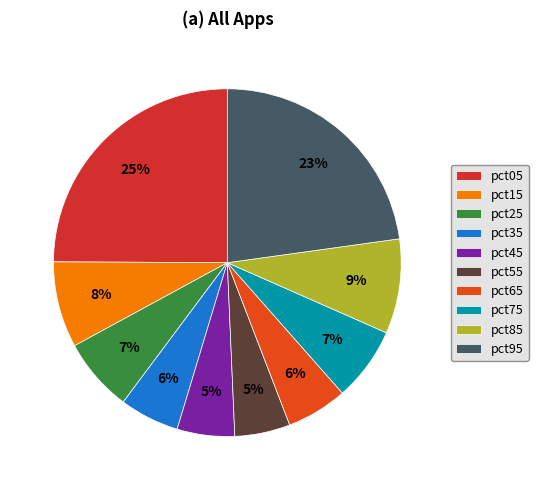

To the nearest percent, what percentage of the pie is pct65?

6%